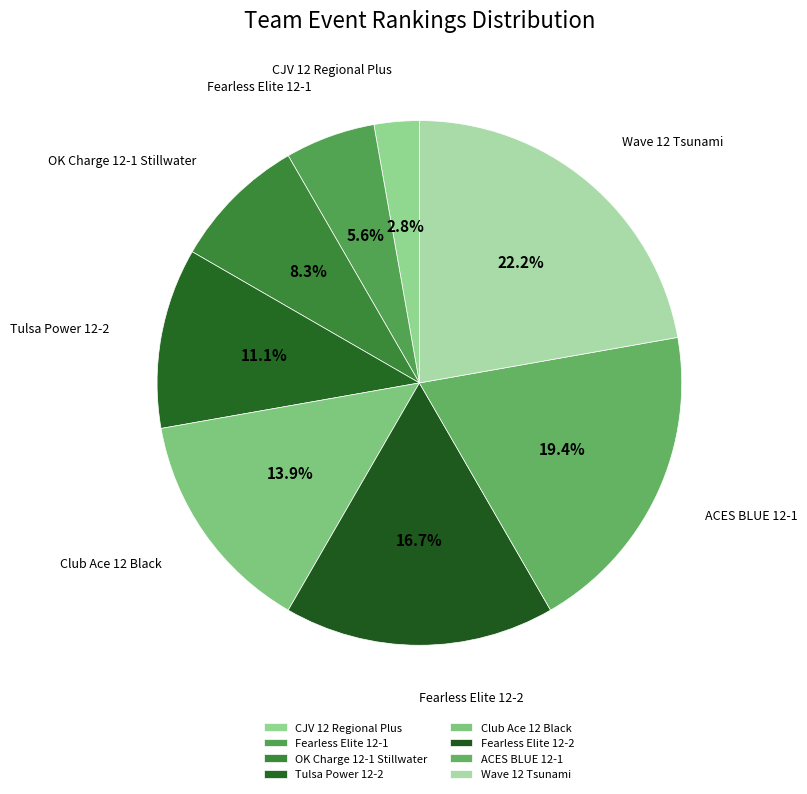

True or false: OK Charge 12-1 Stillwater accounts for 18% of the total.

False